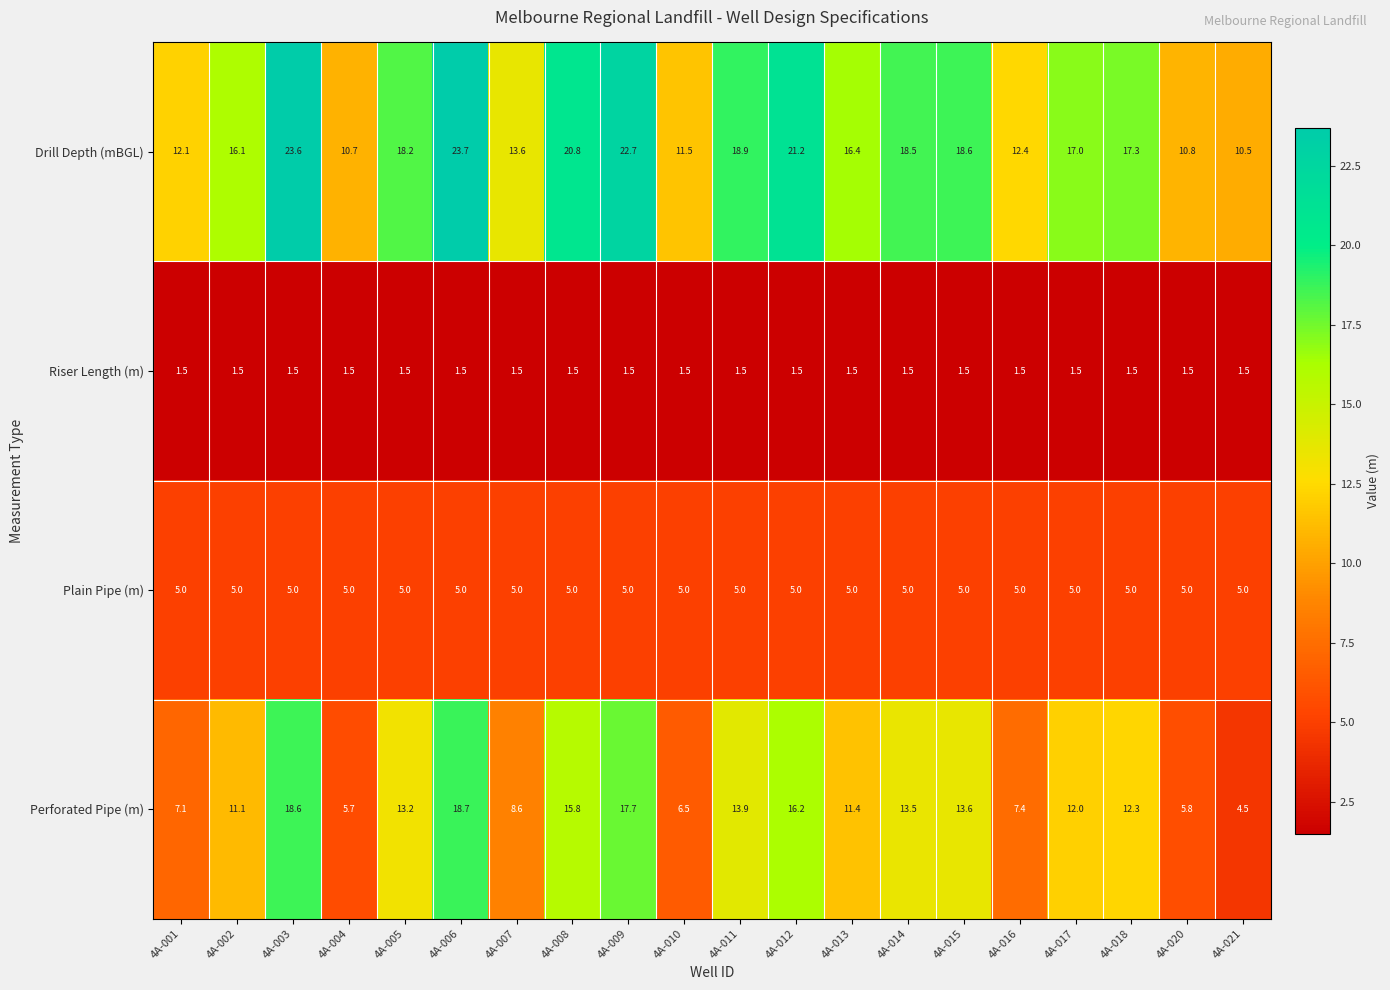

The value of Plain Pipe (m) at 4A-002 is 2.0. True or false?

False